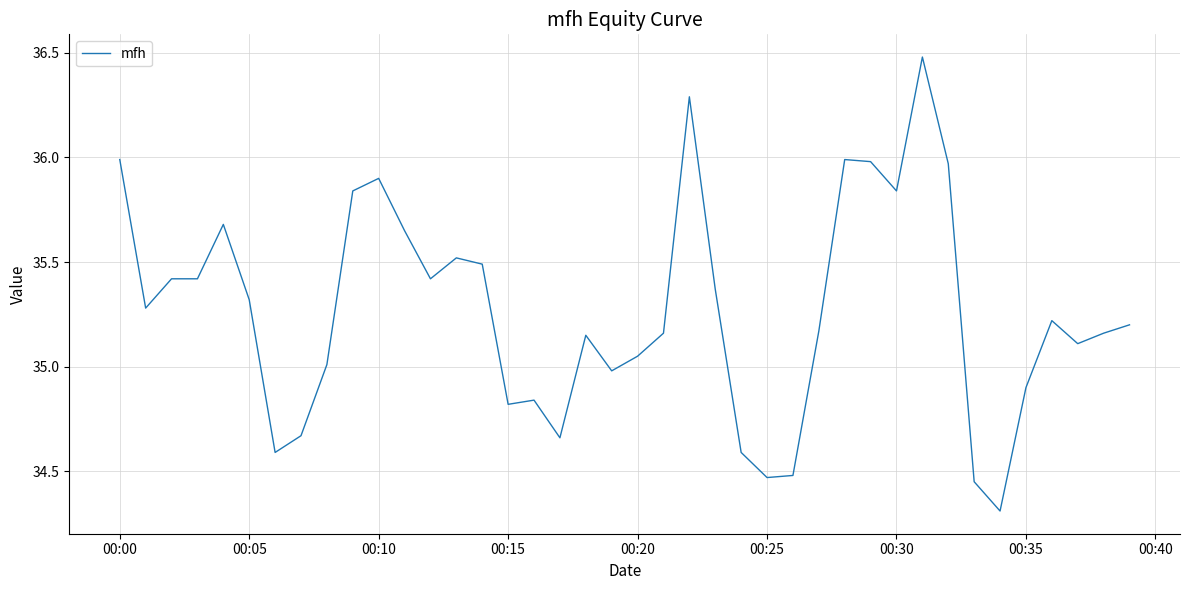

What is the difference between the maximum and minimum values?

2.2